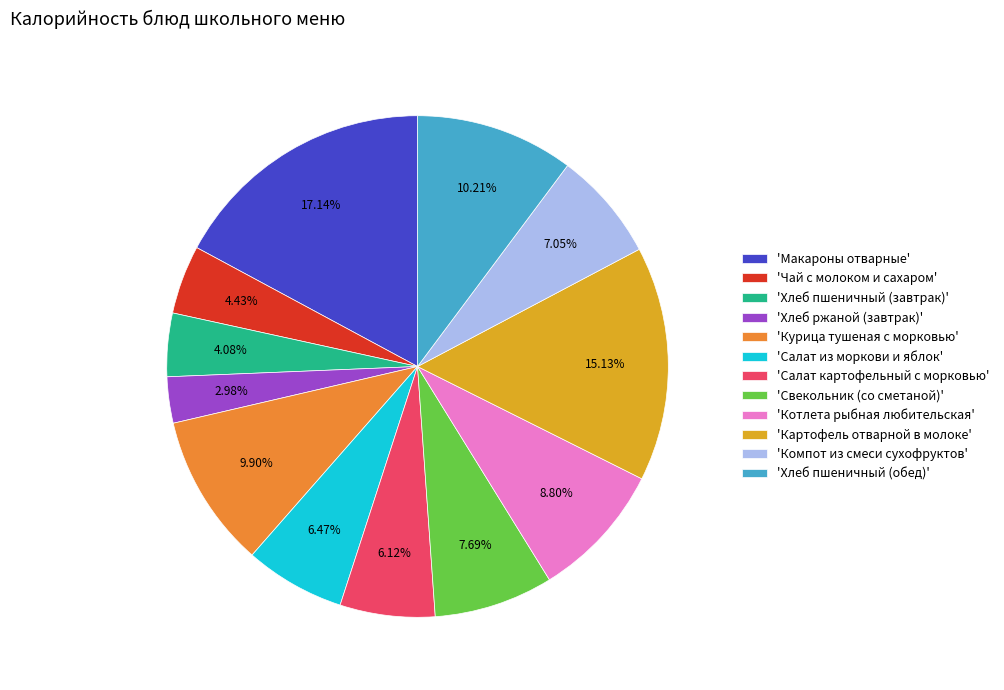

Does any single category account for the majority?

No